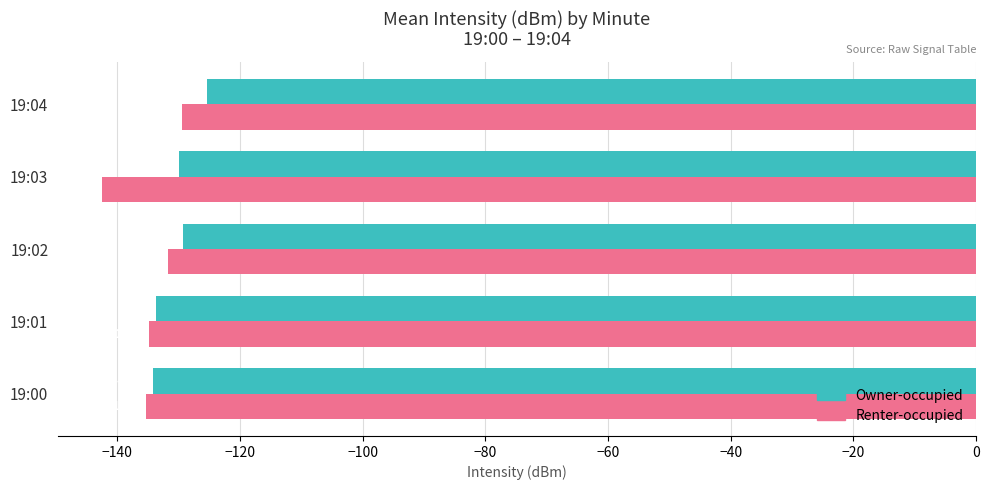

Is it true that Renter-occupied equals -51.8 at 19:01?

False